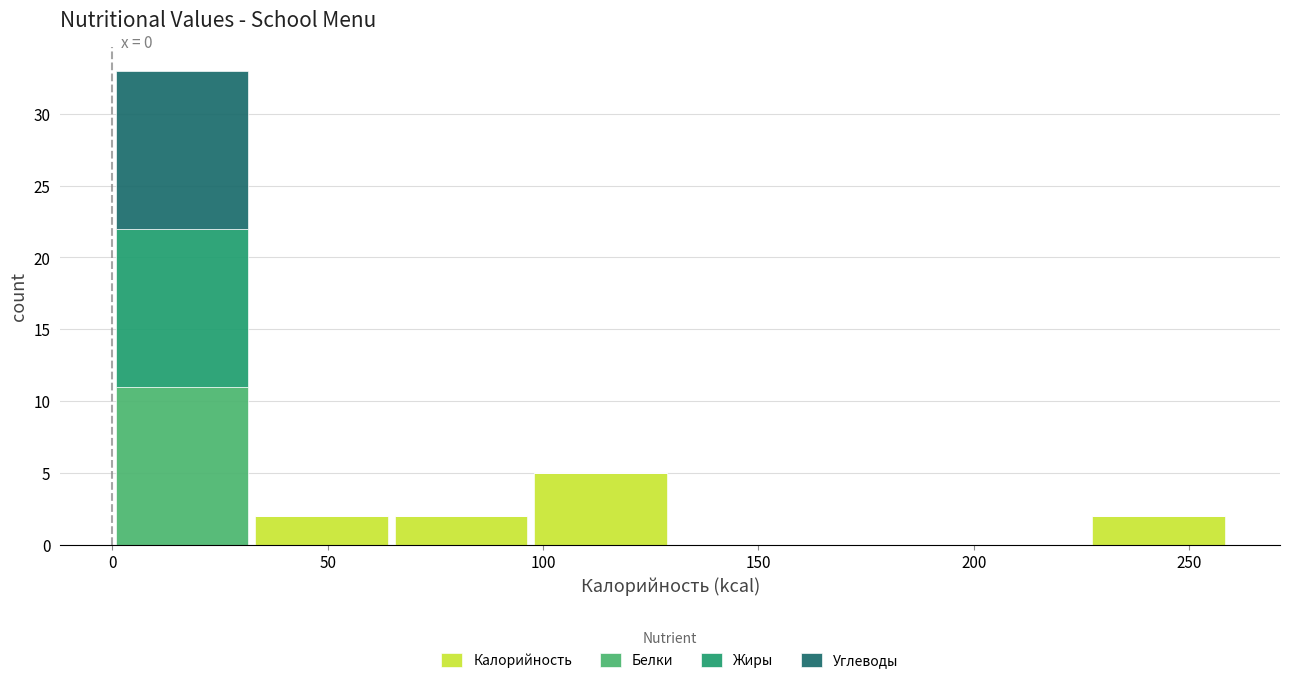

Which range on the x-axis has the tallest stacked bar (by total height)?

0 to 30